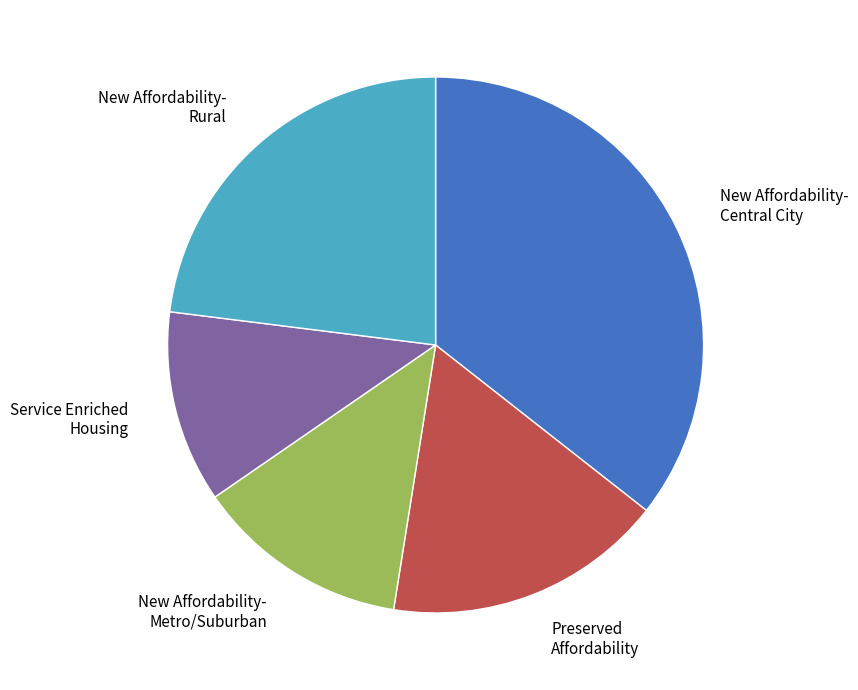

Between Preserved Affordability and New Affordability- Central City, which is larger?

New Affordability- Central City